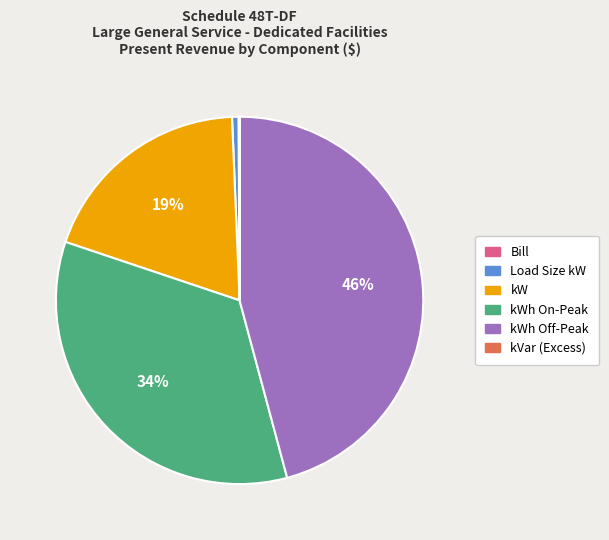

Is there a majority slice in this chart?

No